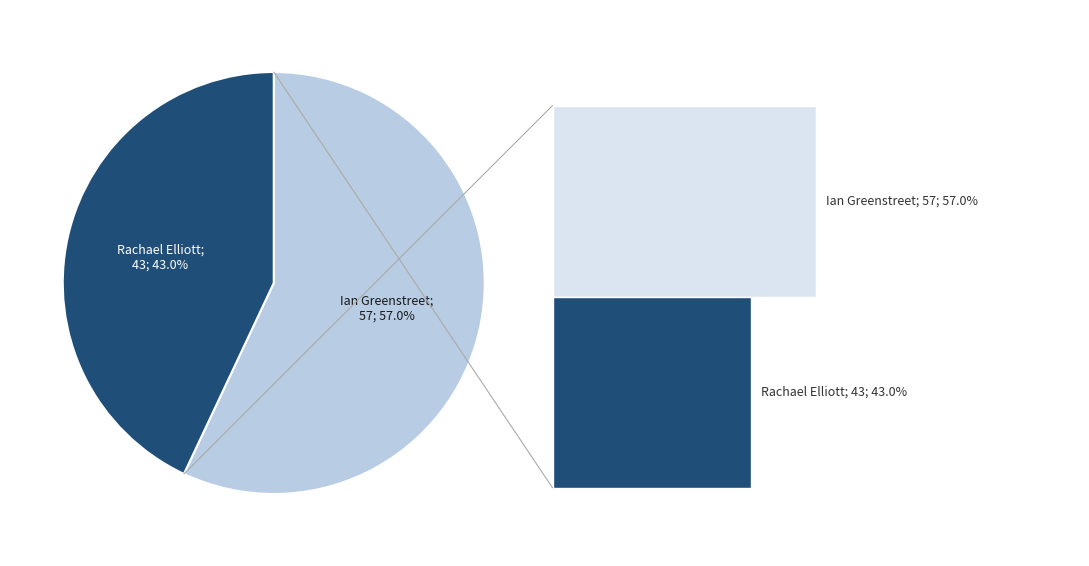

How many slices are in this pie chart?

2